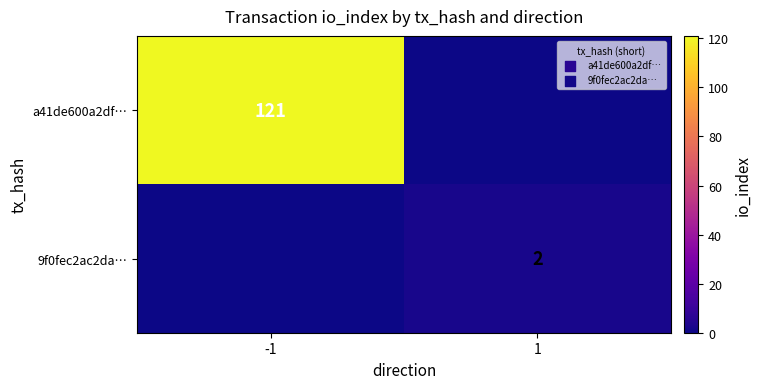

What is the maximum value shown in the chart?

121